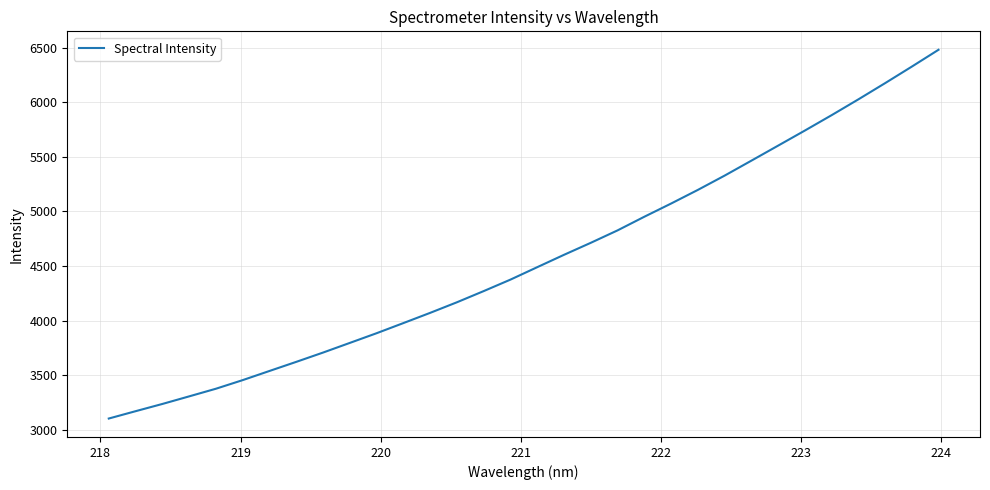

What is the minimum value shown in the chart?

3102.8